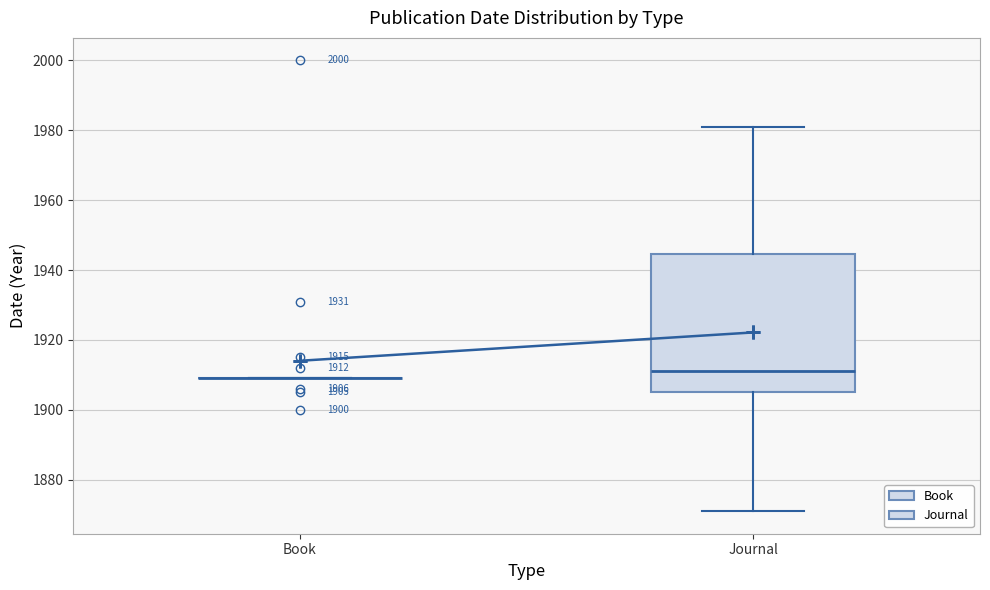

Which box is the tallest, from its lower edge to its upper edge?

Journal